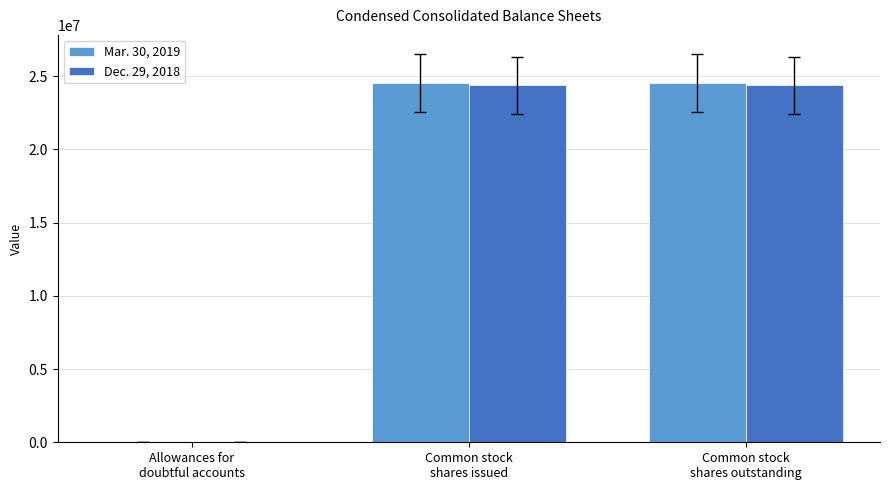

Count the number of data series in this chart.

2